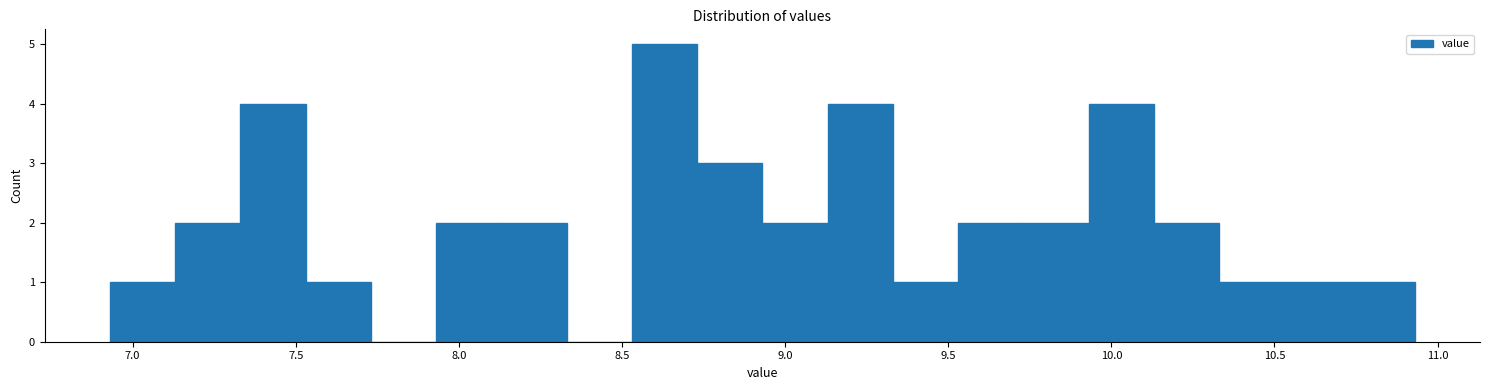

How tall is the bar that spans 10.13 to 10.33 on the x-axis? Neither the bar edges nor the heights are printed on the chart, so give them approximately, as read against the axes.

2